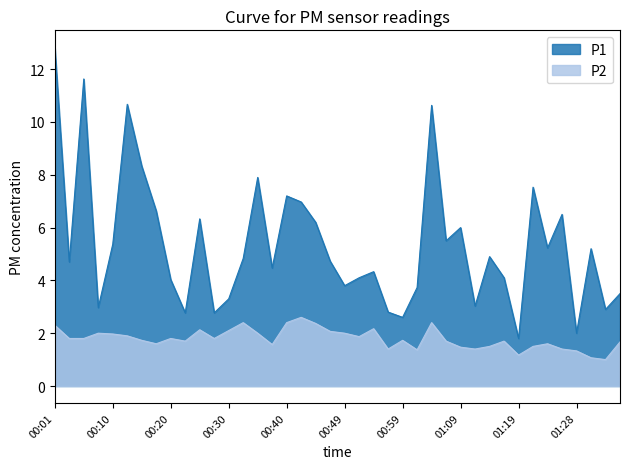

Rank the categories by P1 value from highest to lowest.

00:01, 00:06, 00:13, 01:04, 00:15, 00:35, 01:21, 00:40, 00:42, 00:18, 01:26, 00:25, 00:45, 01:09, 01:06, 00:10, 01:24, 01:31, 01:14, 00:32, 00:47, 00:03, 00:37, 00:54, 00:52, 01:16, 00:20, 00:49, 01:02, 01:36, 00:30, 01:11, 00:08, 01:33, 00:57, 00:23, 00:28, 00:59, 01:28, 01:19